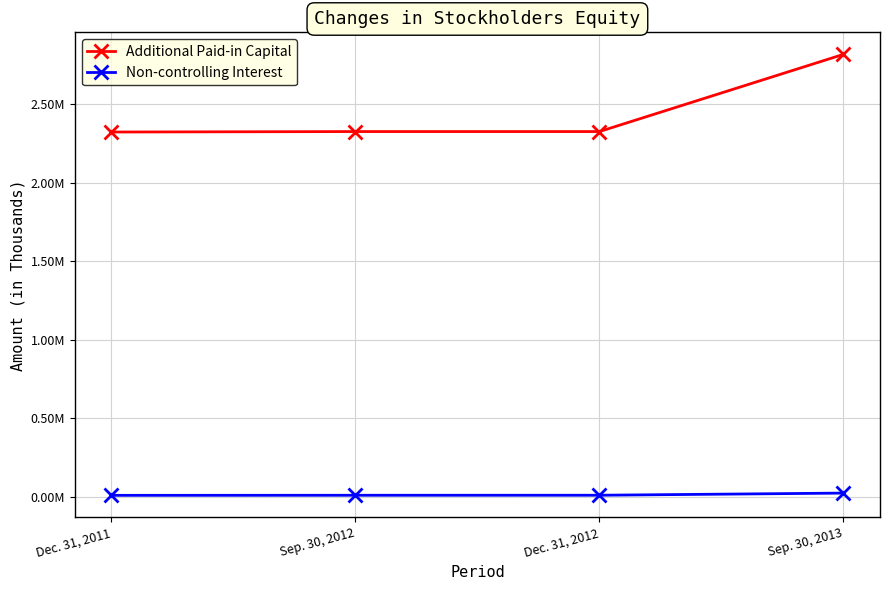

Rank the series by their average value, from highest to lowest.

Additional Paid-in Capital, Non-controlling Interest